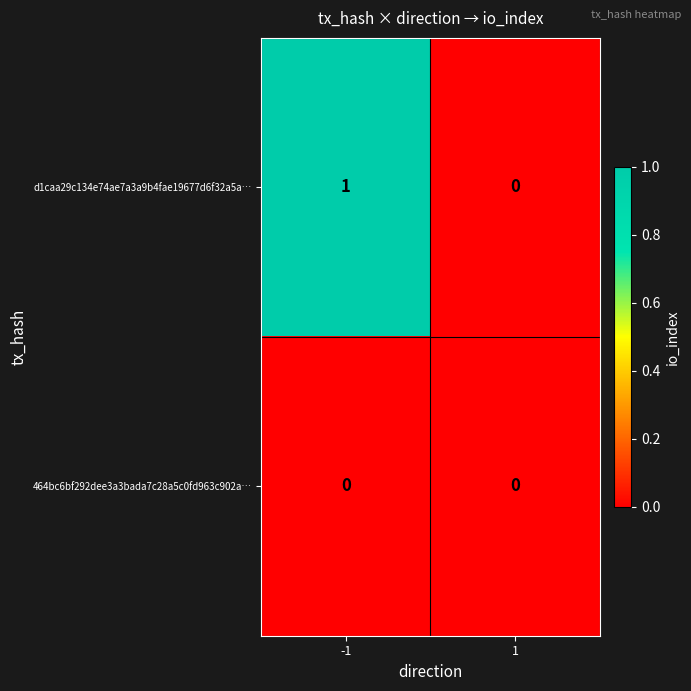

Reading left to right, list all the values displayed in this chart.

d1caa29c134e74ae7a3a9b4fae19677d6f32a5a…: -1=1	1=0
464bc6bf292dee3a3bada7c28a5c0fd963c902a…: -1=0	1=0